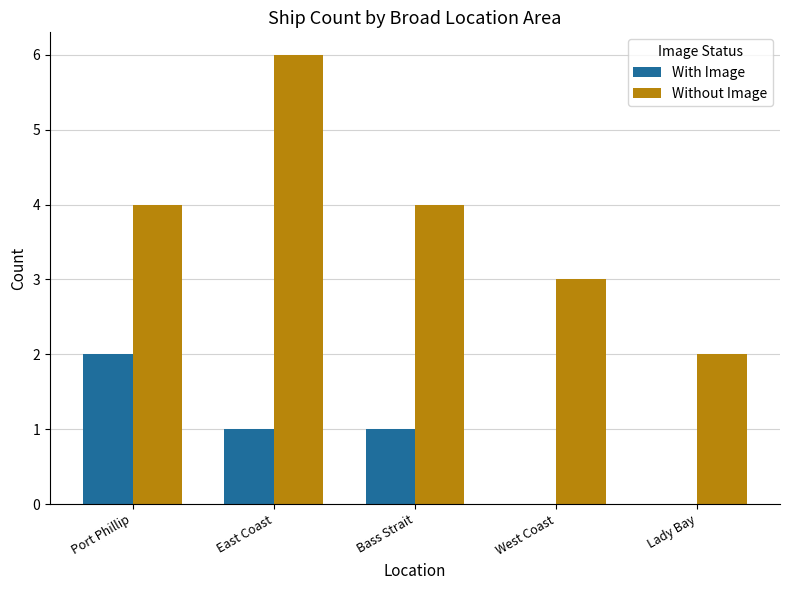

Reading left to right, transcribe all the data shown in this chart.

With Image: 2	1	1	0	0
Without Image: 4	6	4	3	2